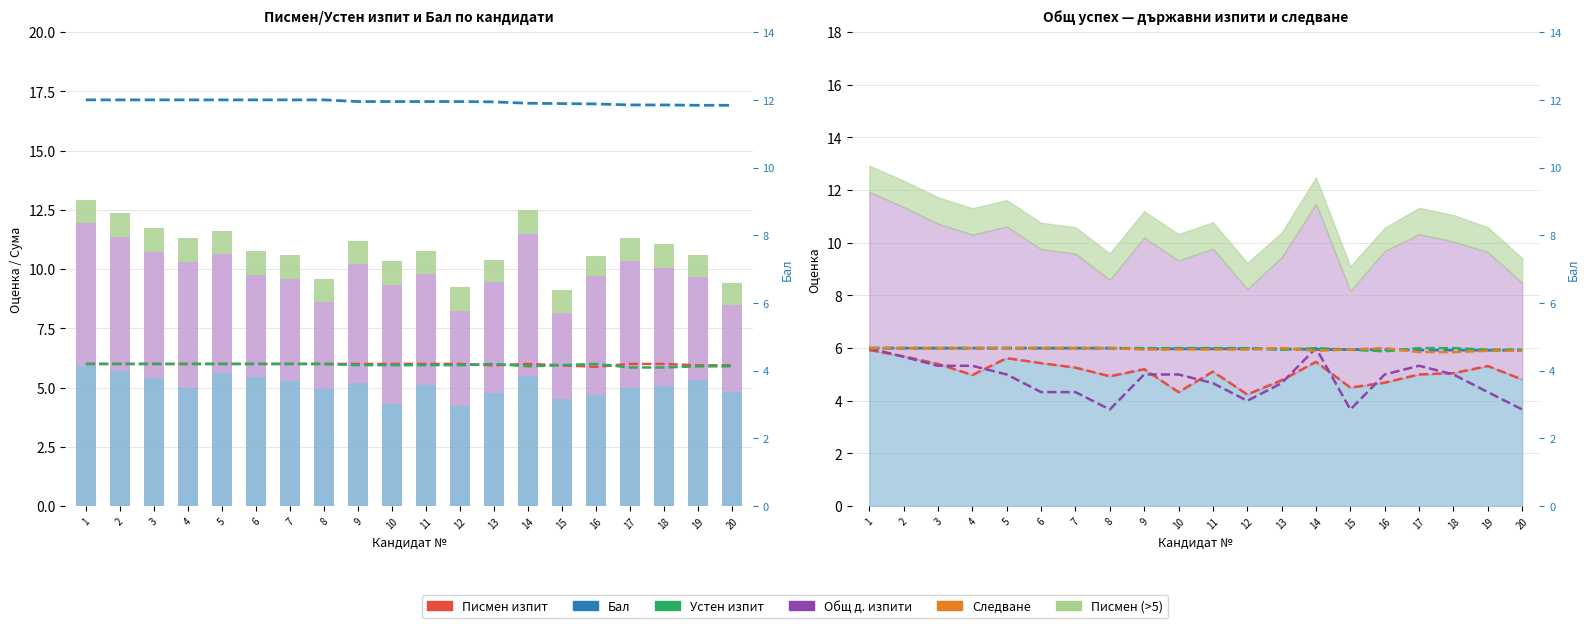

Count the Бал values in the range 5 to 6.

20